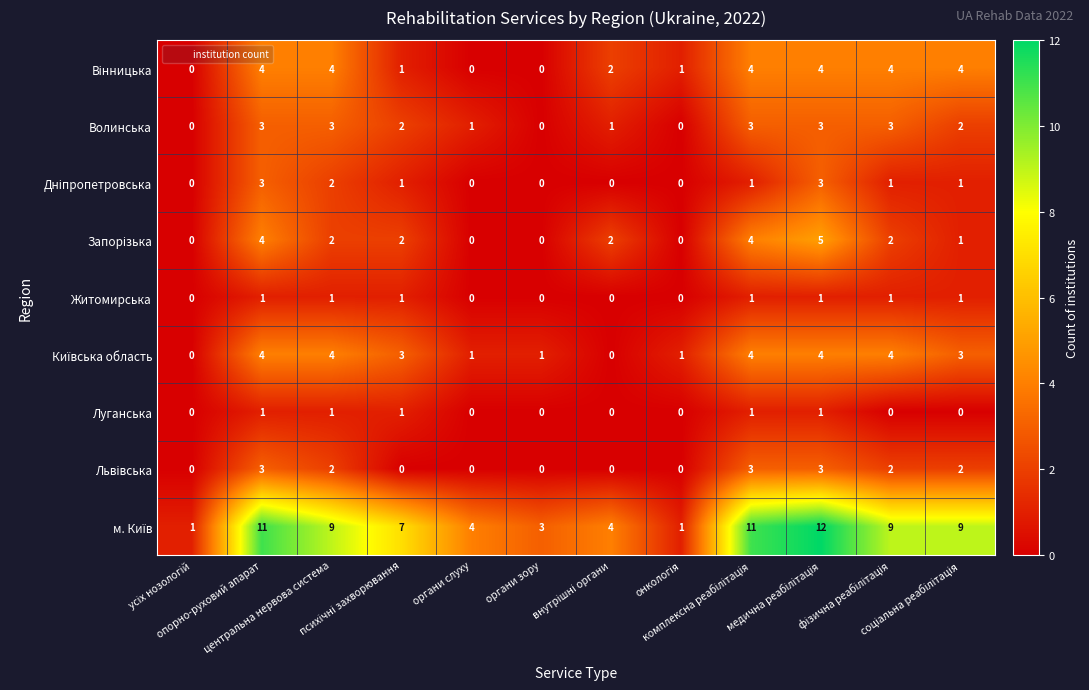

What is the maximum value shown in the chart?

12